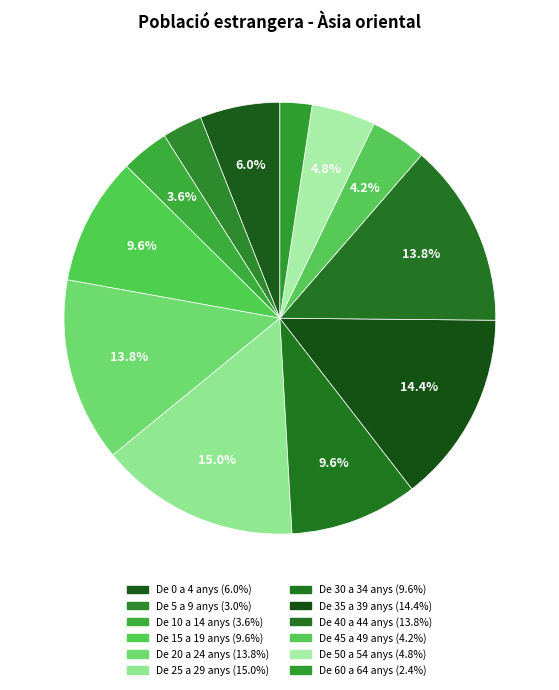

Is there any slice that represents more than half of the pie?

No